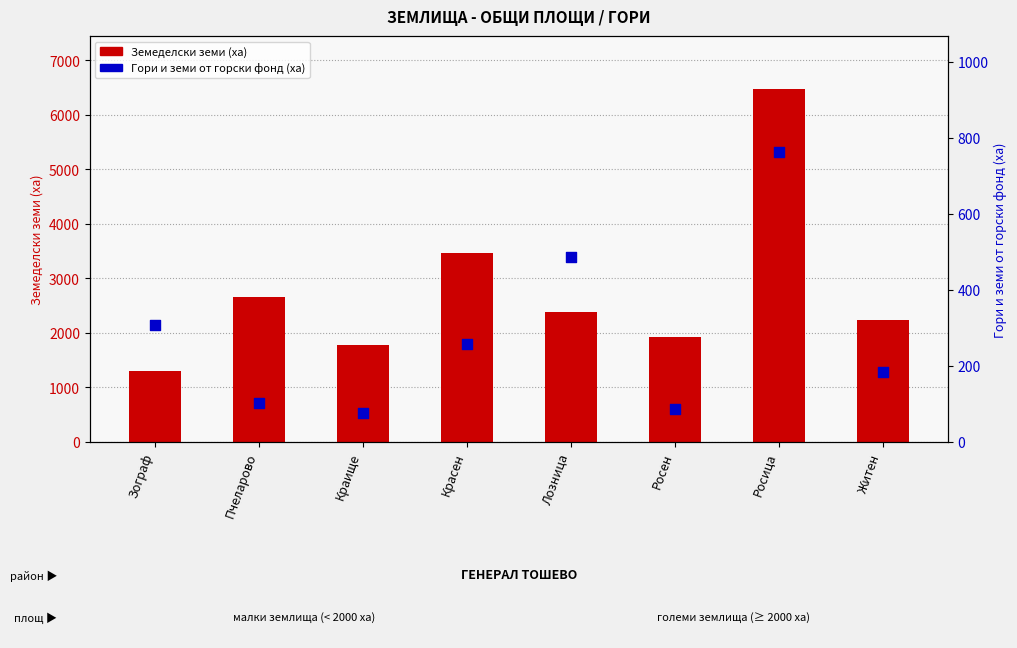

At how many categories does at least one series exceed 1451?

7